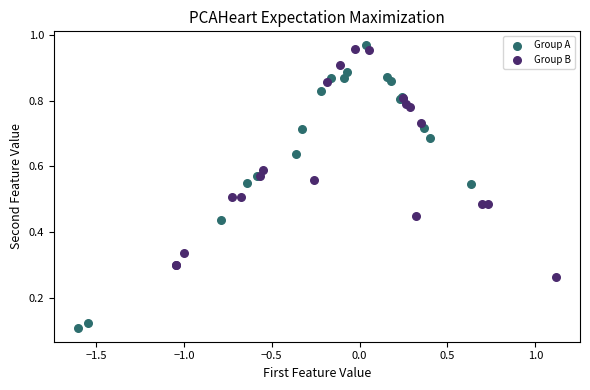

What are all the series names shown in the legend?

Group A, Group B